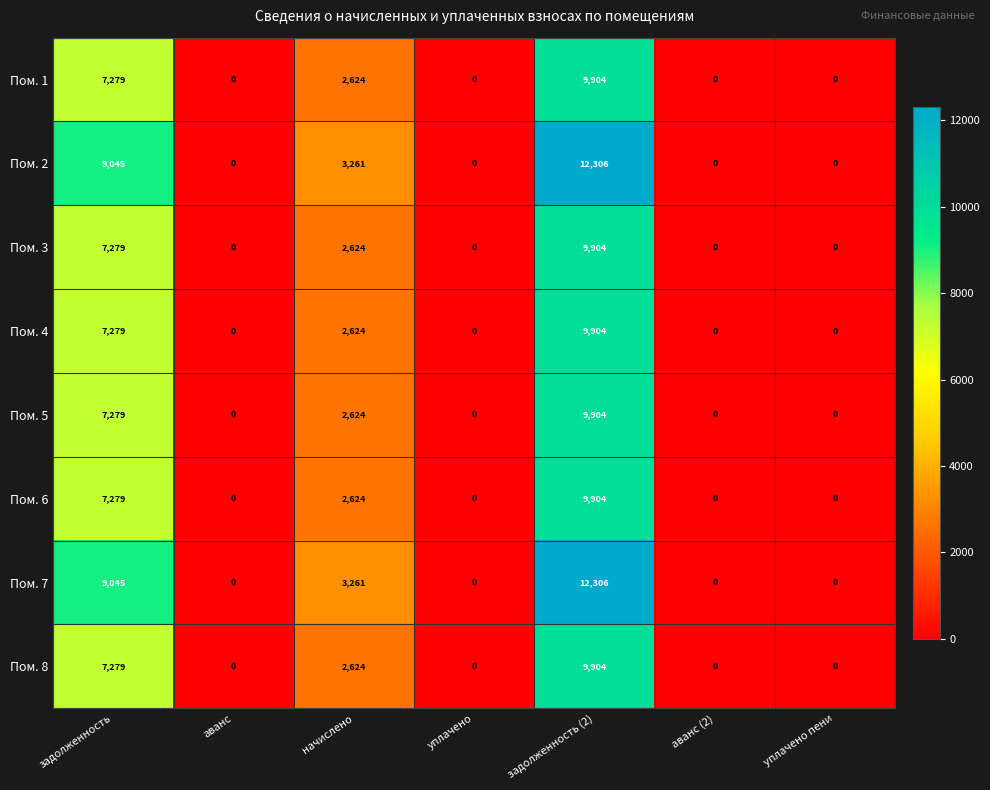

The value of Пом. 7 at начислено is 1829. True or false?

False